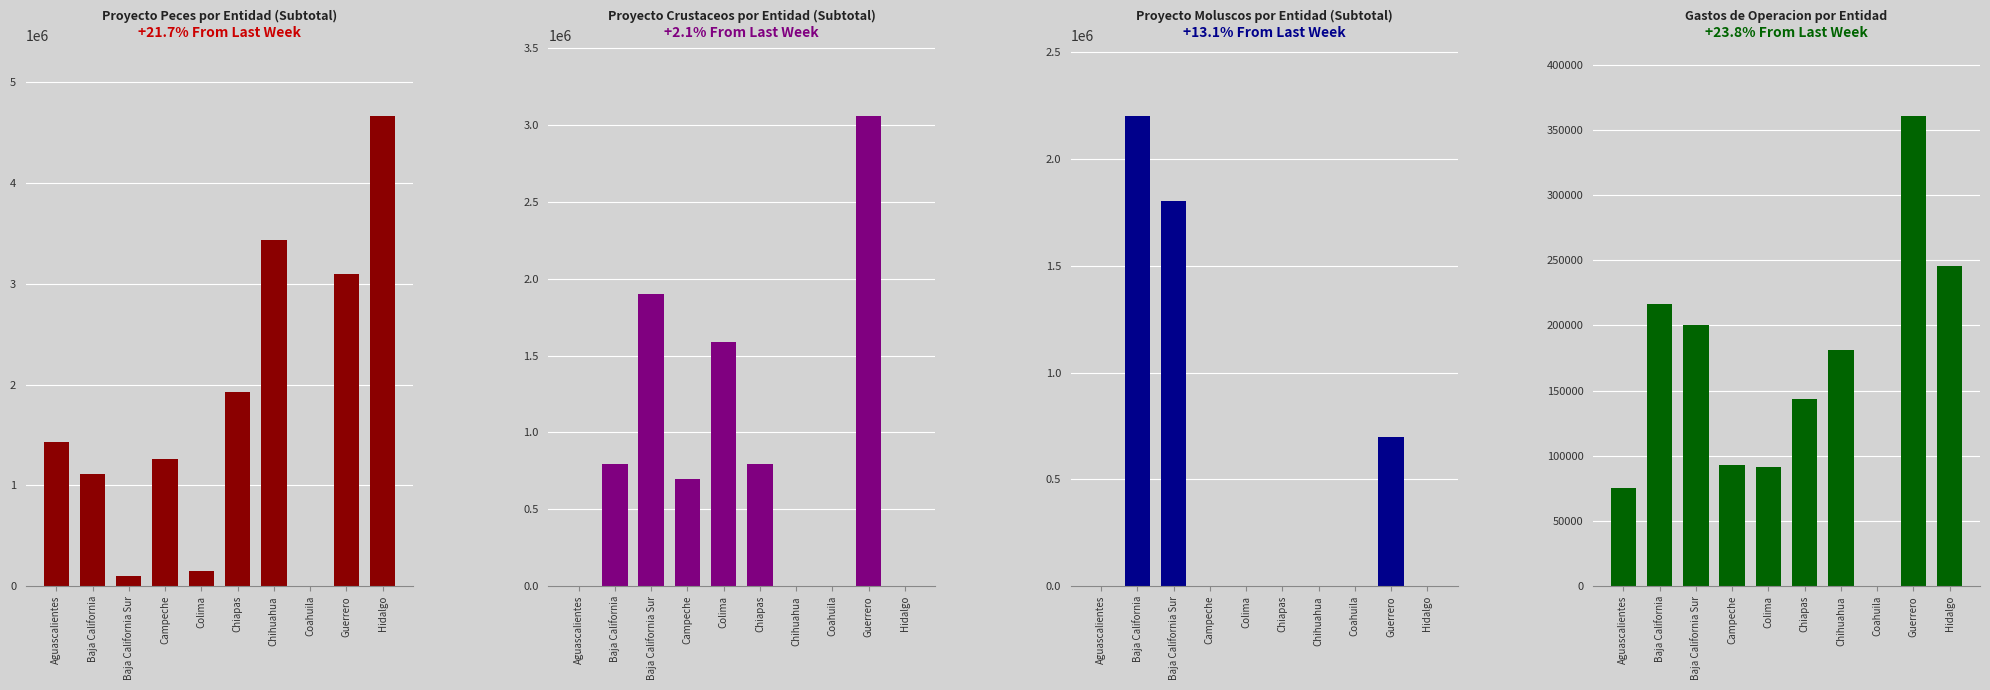

At how many categories does at least one series exceed 3343122?

2